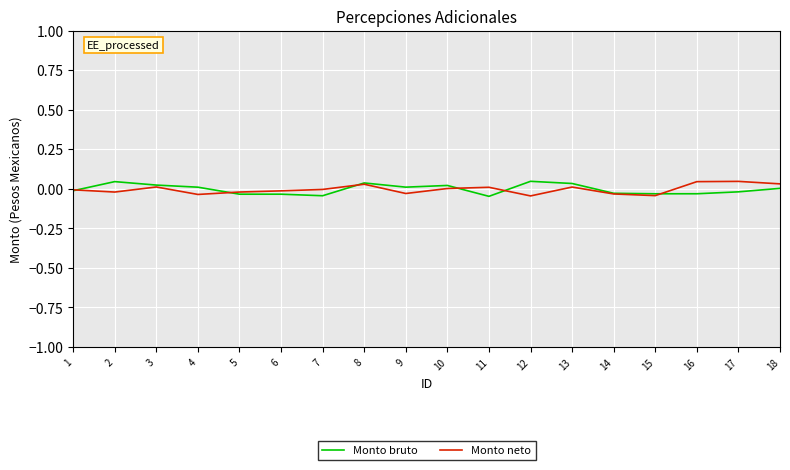

Is it true that Monto neto equals 0.1 at 8?

False